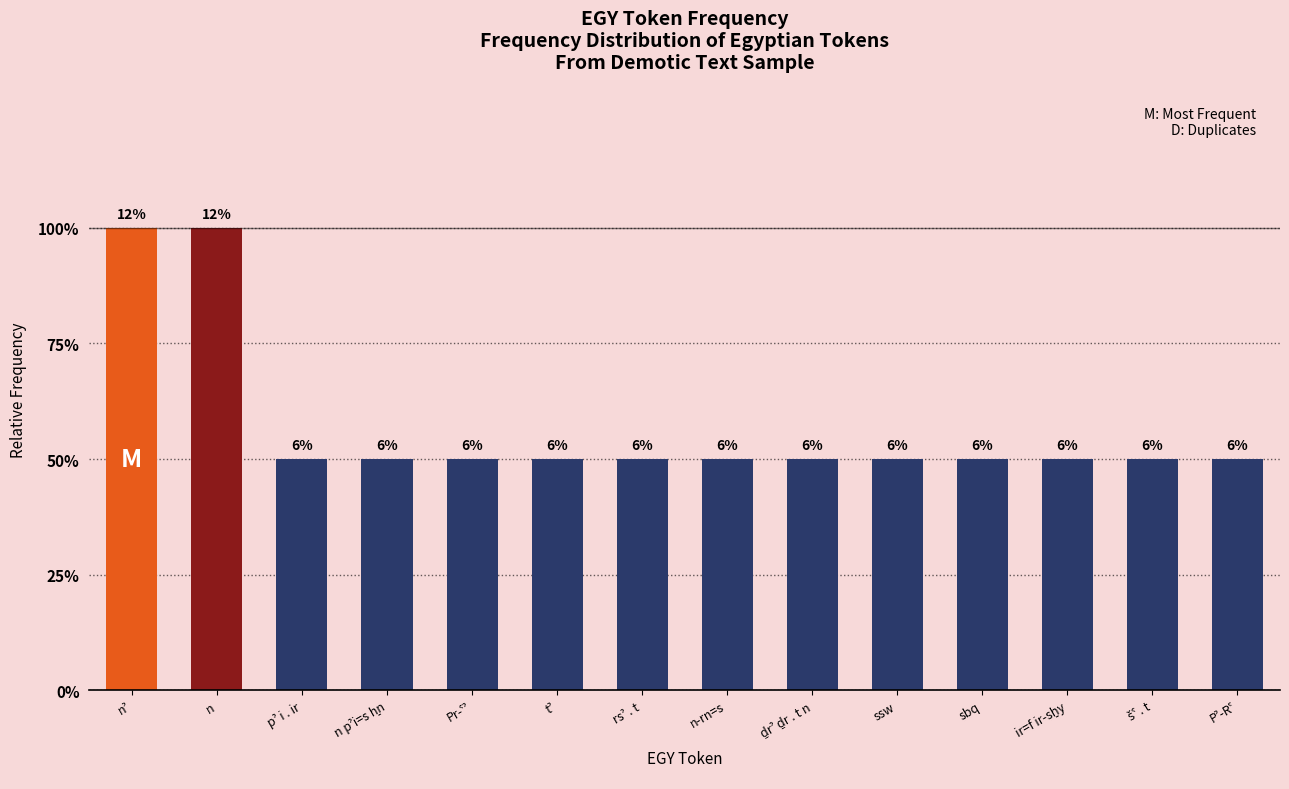

Does the chart contain any negative values?

No